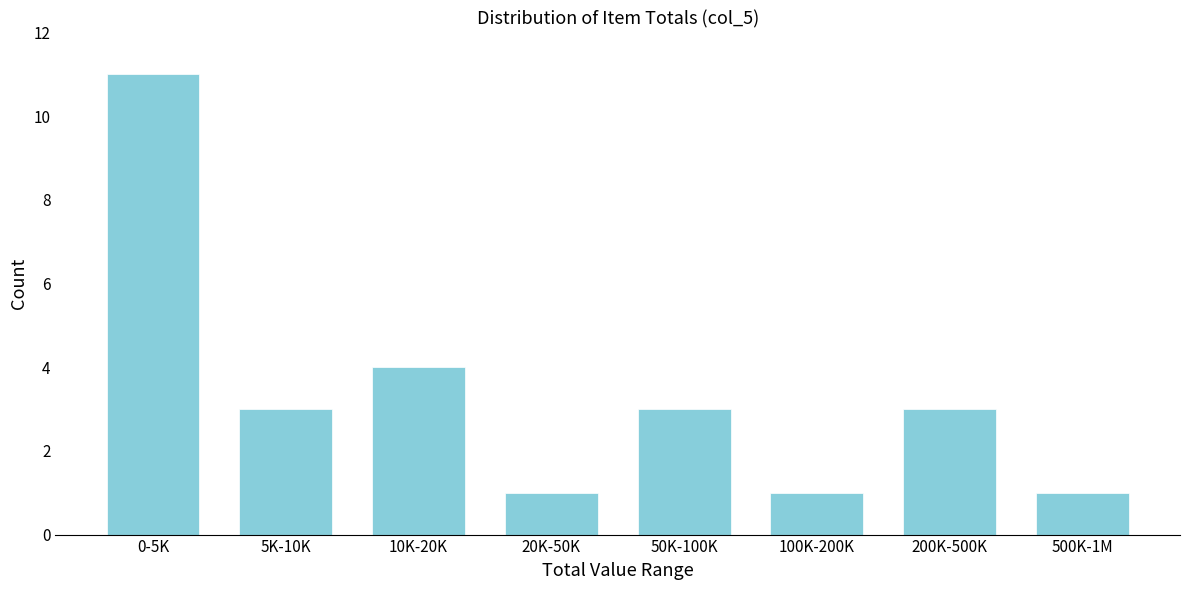

Reading left to right, extract all data points from this chart.

0-5K=11	5K-10K=3	10K-20K=4	20K-50K=1	50K-100K=3	100K-200K=1	200K-500K=3	500K-1M=1